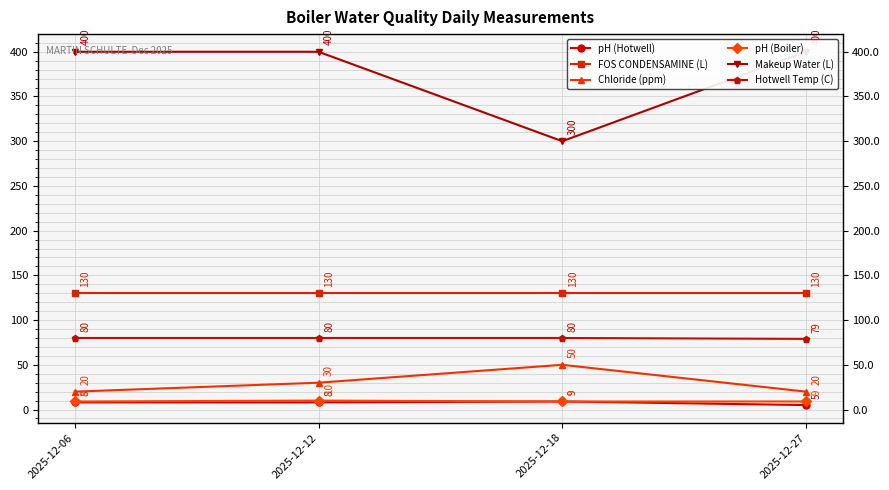

Reading left to right, transcribe all the data shown in this chart.

pH (Hotwell): 8	8	9	5
FOS CONDENSAMINE (L): 130	130	130	130
Chloride (ppm): 20	30	50	20
pH (Boiler): 9	10	9	9
Makeup Water (L): 400	400	300	400
Hotwell Temp (C): 80	80	80	79